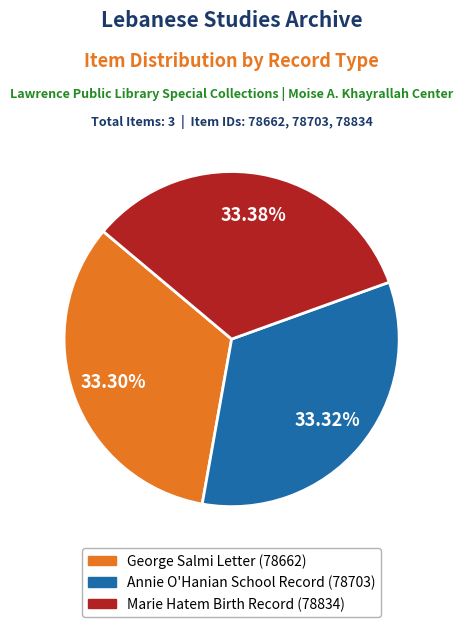

Approximately how many times larger is the value at Annie O'Hanian School Record compared to George Salmi Letter?

1.0